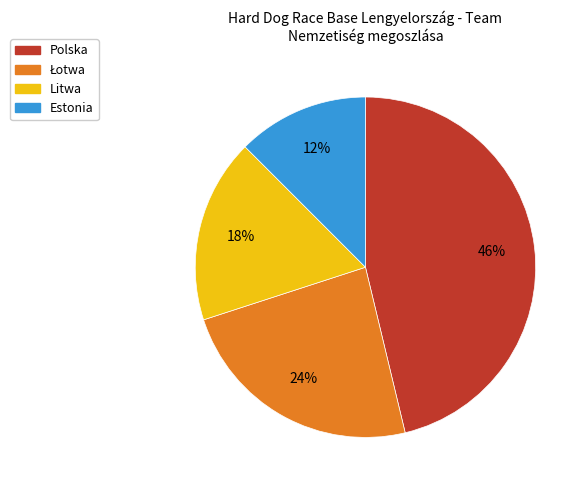

The Litwa slice represents 18% of the pie. True or false?

True